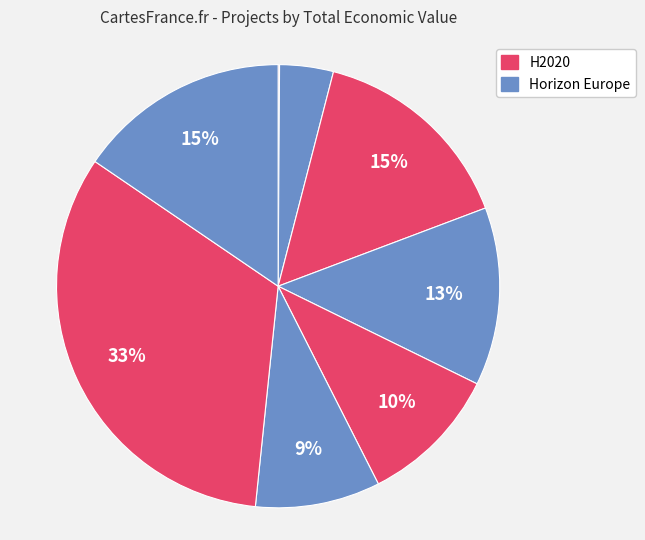

How many segments does this pie chart have?

8